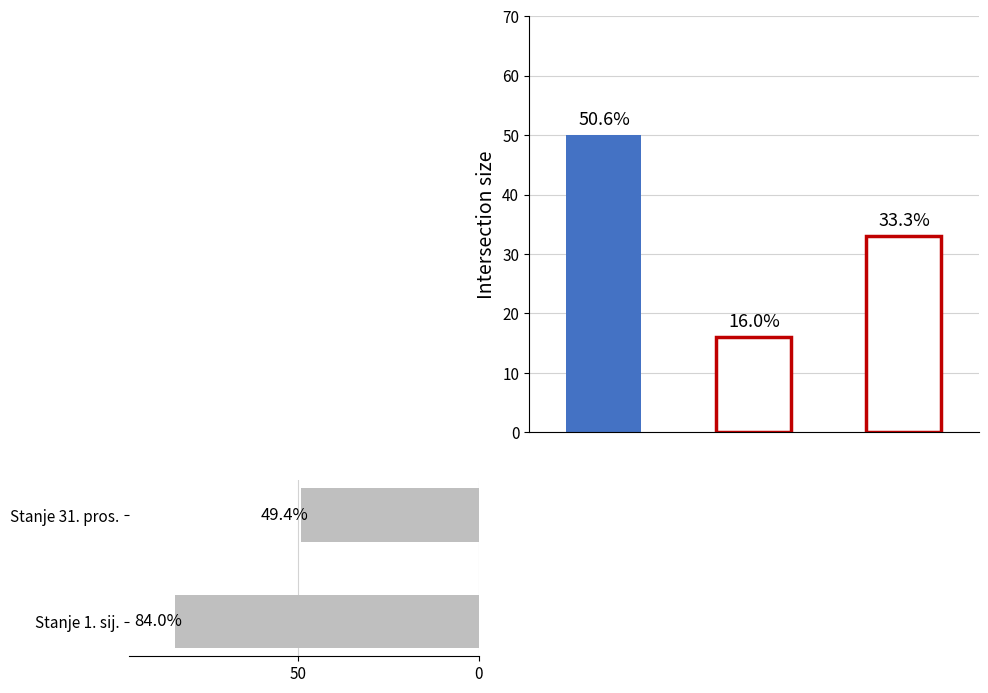

How many series are shown in this chart?

1